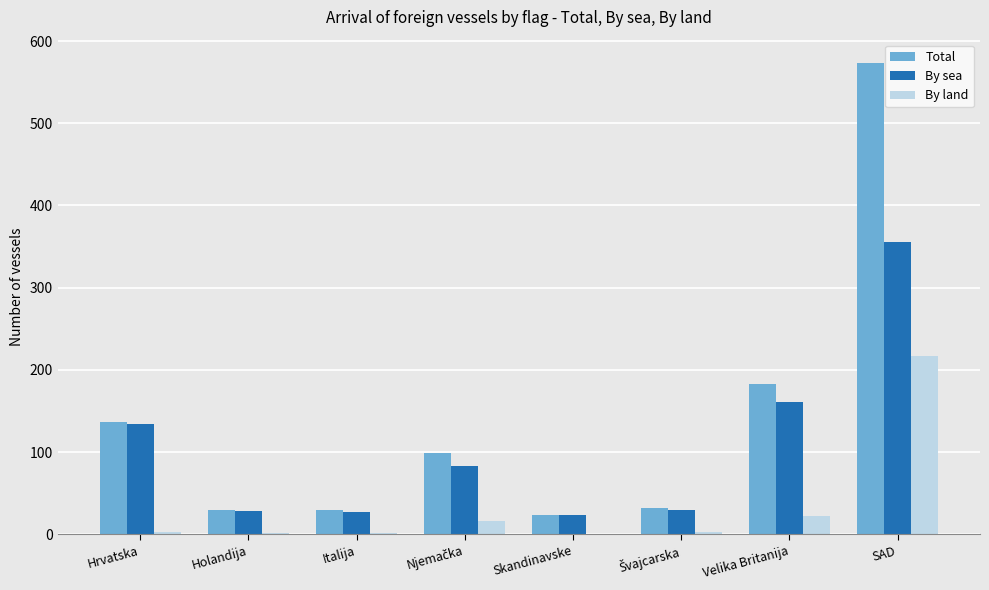

The By sea series shows 28 at Holandija. True or false?

True